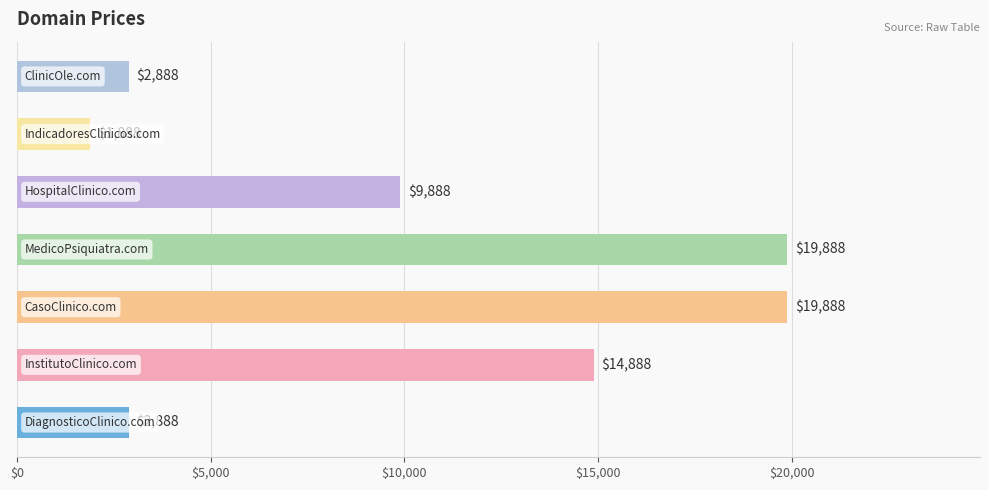

What is the difference between the maximum and minimum values?

18000